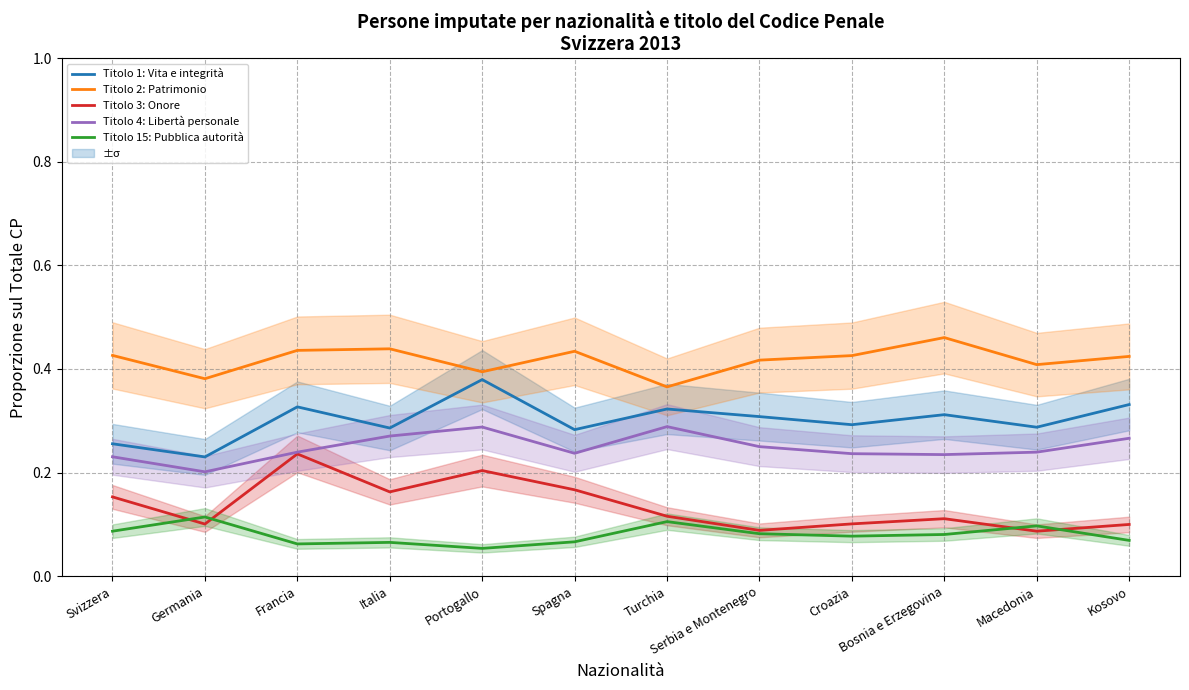

At which label is Titolo 4: Libertà personale closest to 0?

Germania